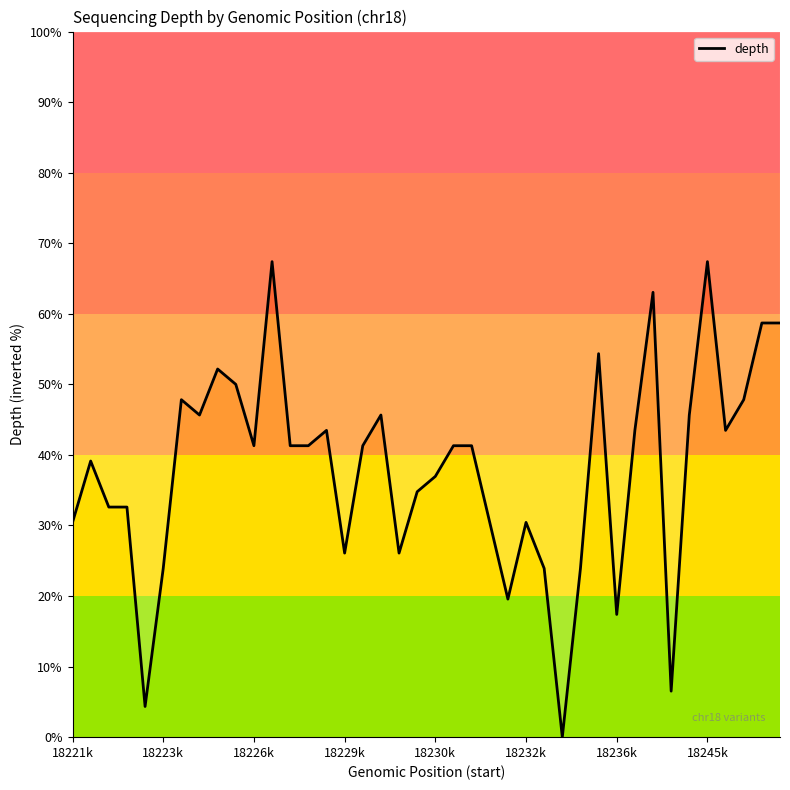

The chart shows a value of 0.0 at 27. True or false?

True